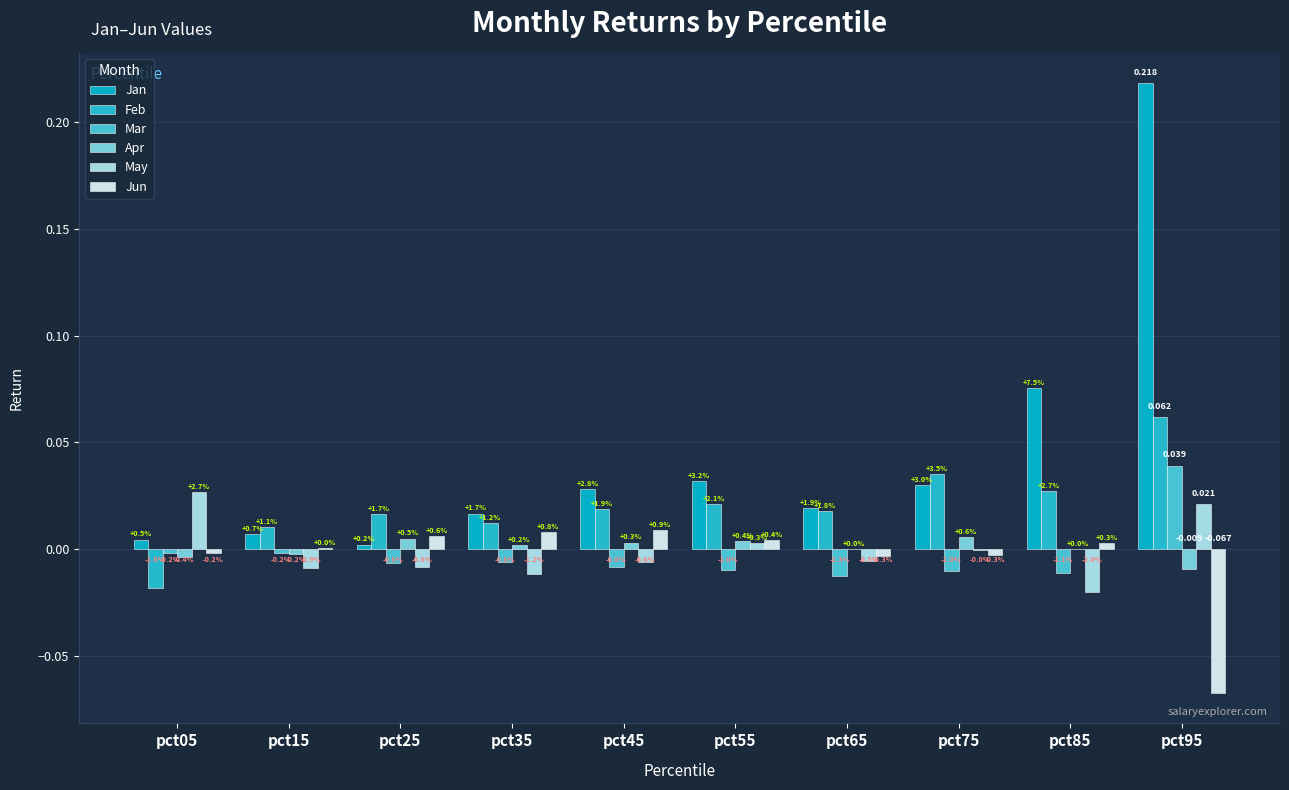

Where is Jun nearest to the value 0?

pct15